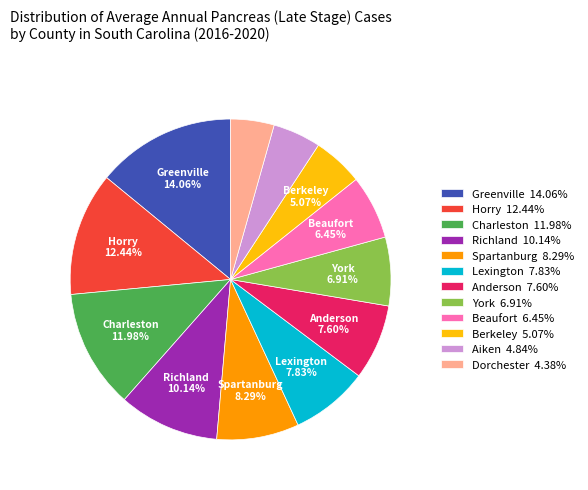

Does Beaufort 6.45% account for over 50% of the chart?

No